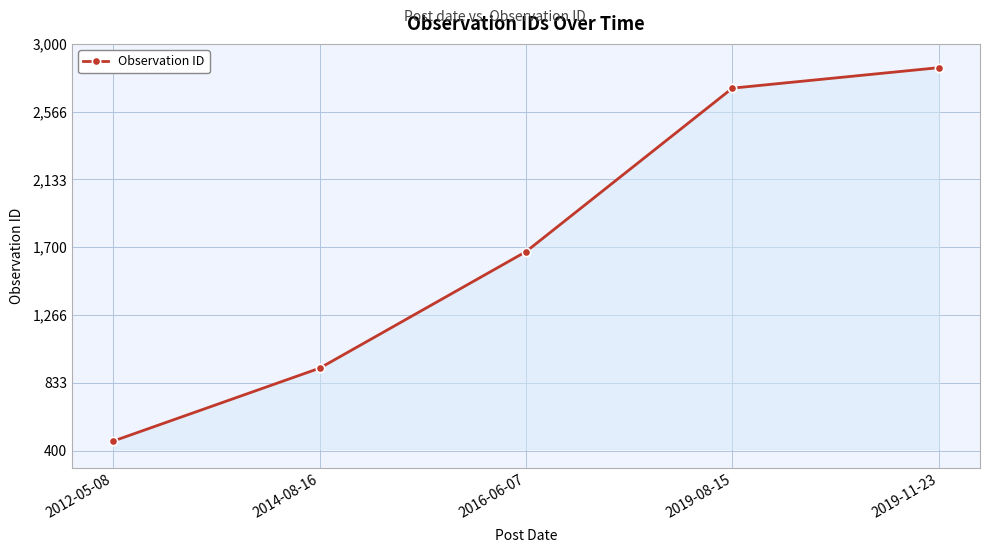

Reading left to right, extract all data points from this chart.

2012-05-08=461	2014-08-16=927	2016-06-07=1672	2019-08-15=2717	2019-11-23=2848